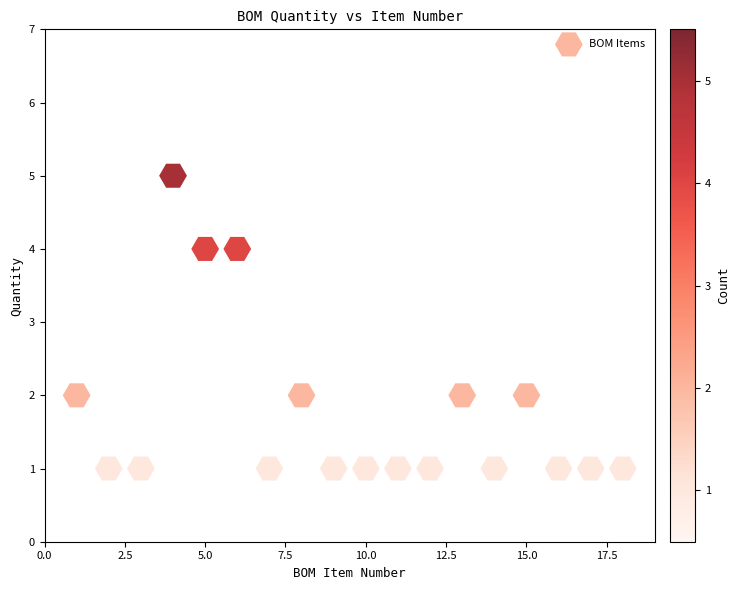

What is the range of Y values (max minus min)?

4